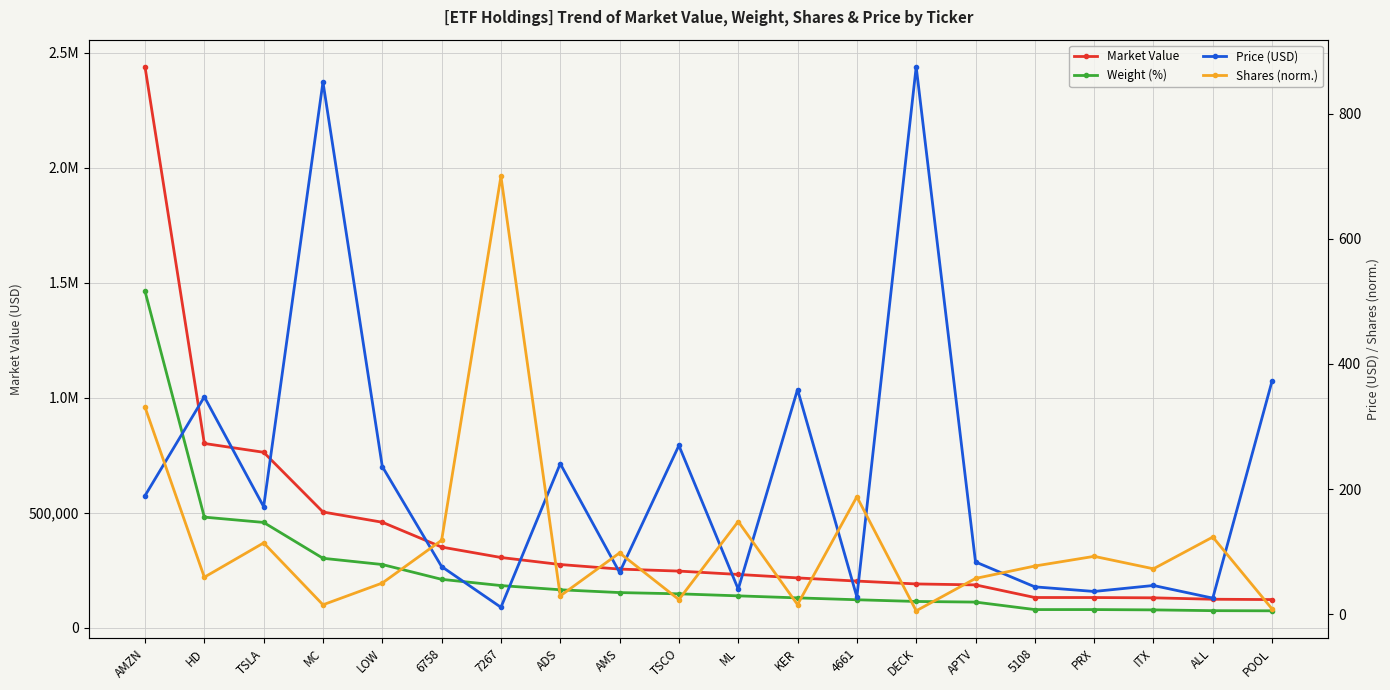

What are all the series names shown in the legend?

Market Value, Weight (%), Price (USD), Shares (norm.)